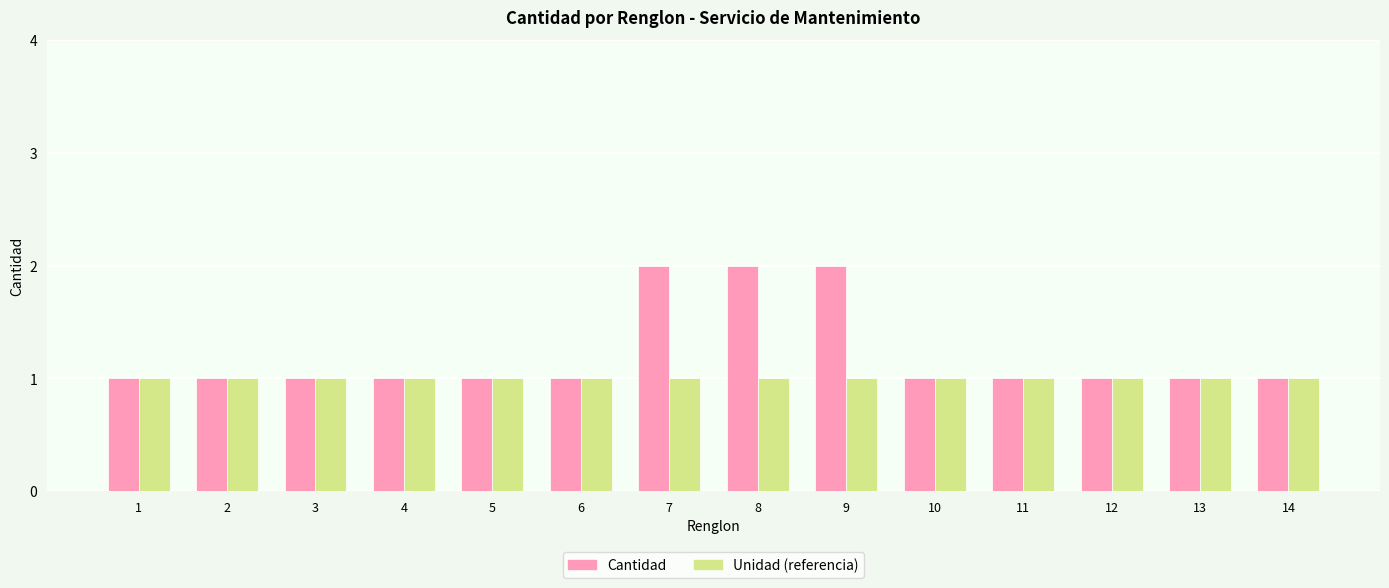

Count the Cantidad values in the range 1 to 2.

14